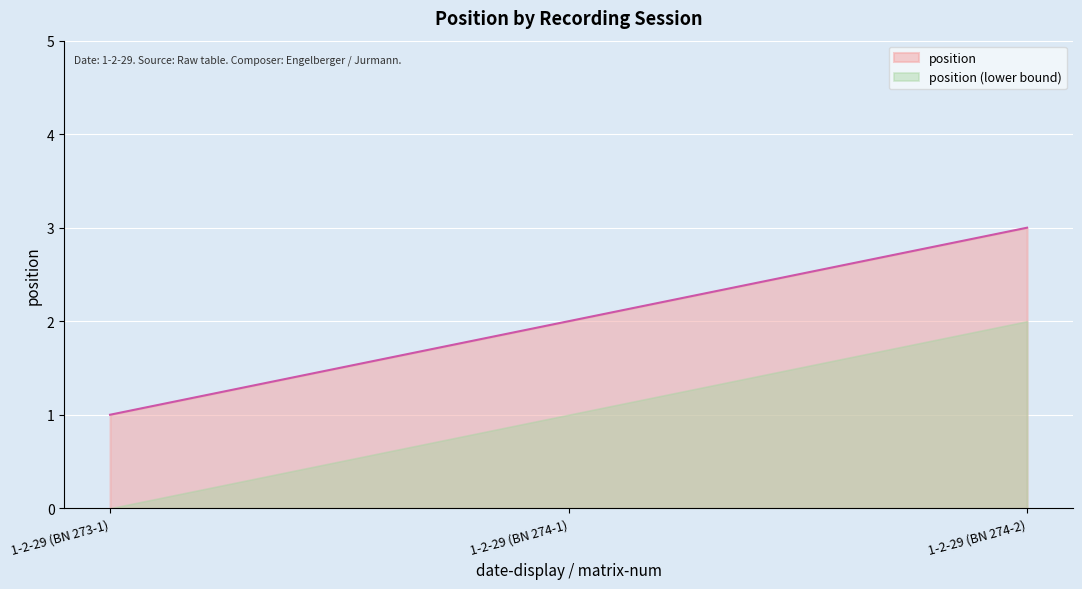

Which label corresponds to the smallest value in the chart?

1-2-29 (BN 273-1)